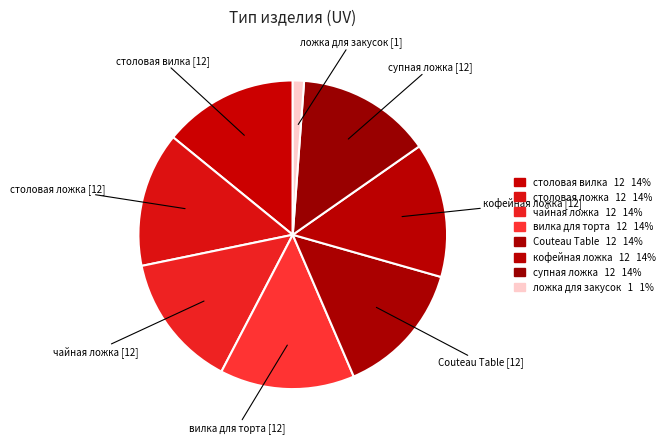

To the nearest percent, what is the average slice percentage?

12%